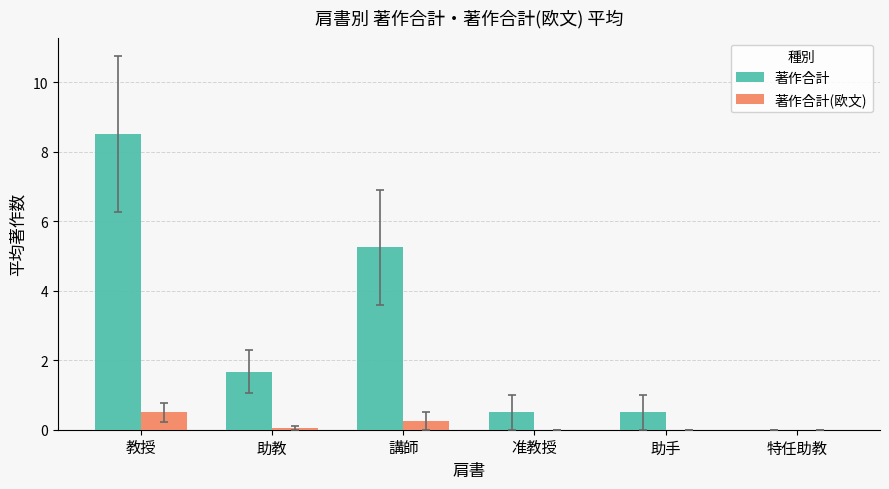

Does the chart contain stacked bars?

No